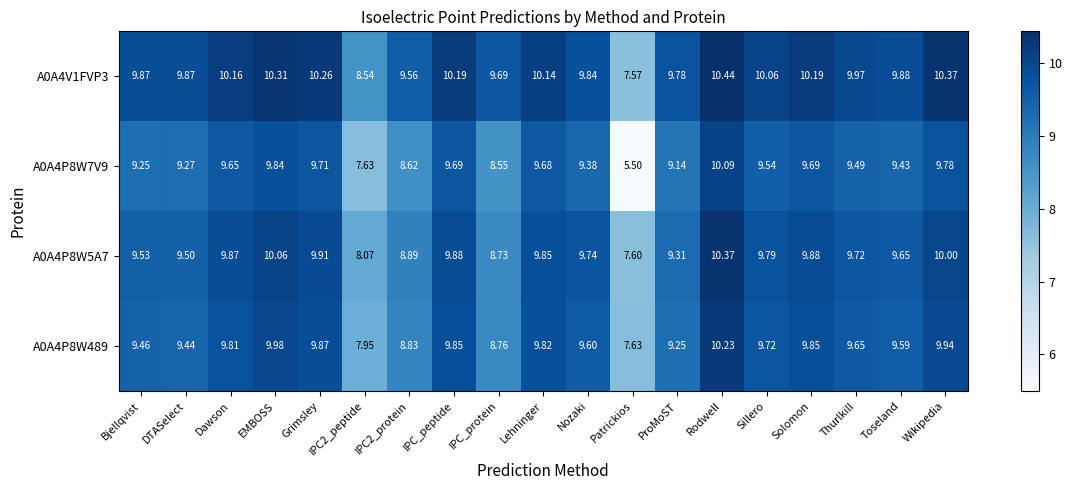

At which category does the chart reach its peak across all series?

Rodwell